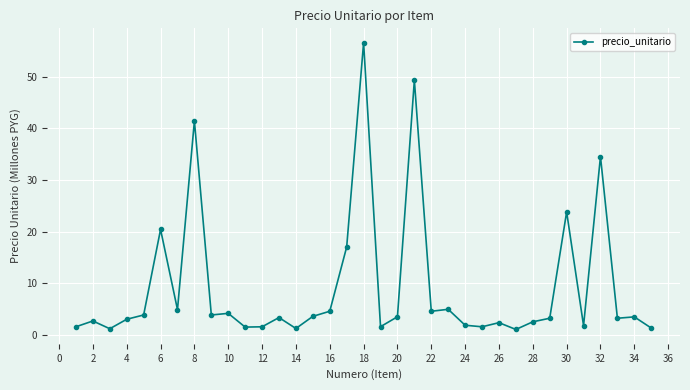

Does the chart display data point markers on the line(s)?

Yes